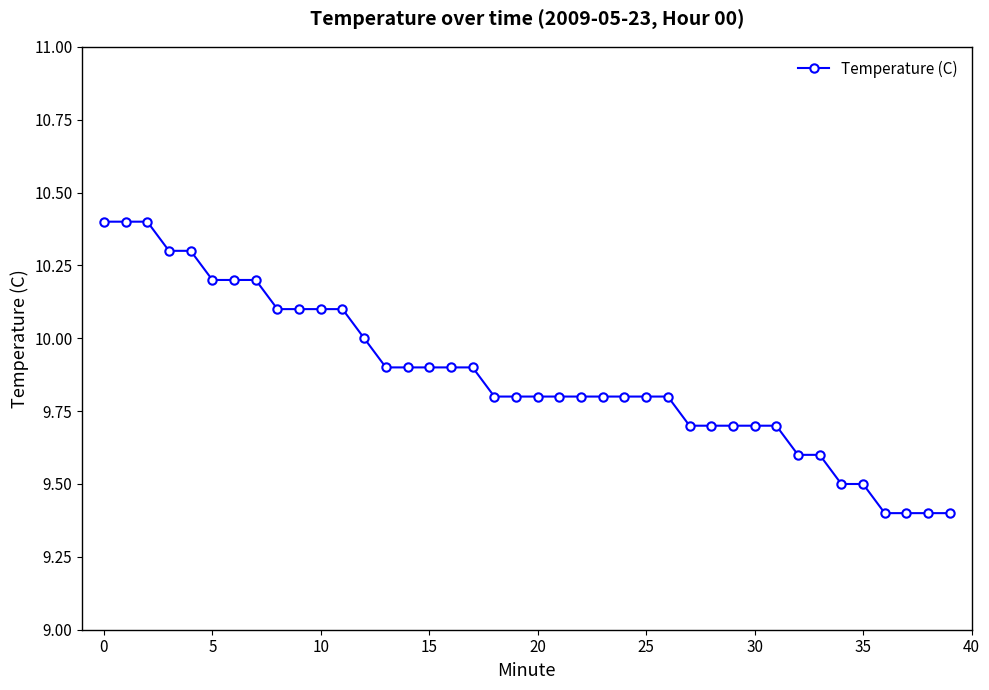

What is the value of the 19th point from the left?

9.8